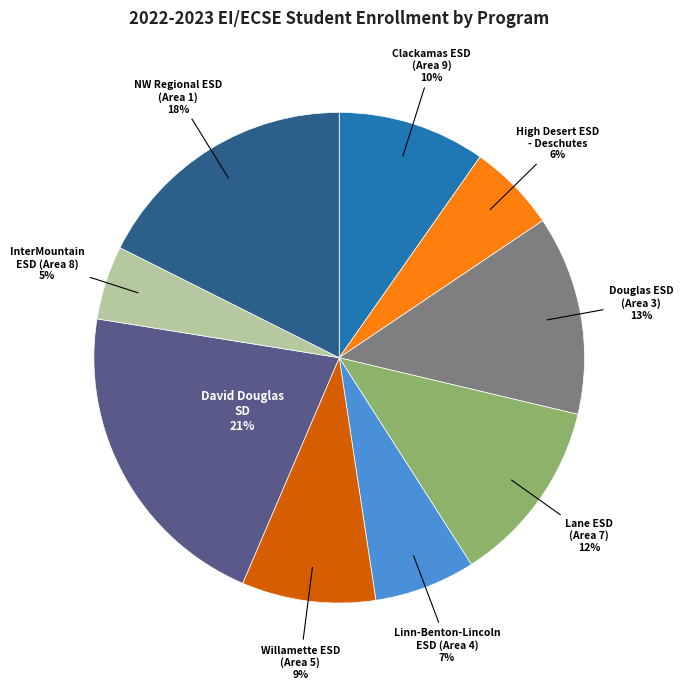

Approximately how many times larger is the value at Willamette ESD (Area 5) compared to Clackamas ESD (Area 9)?

0.9